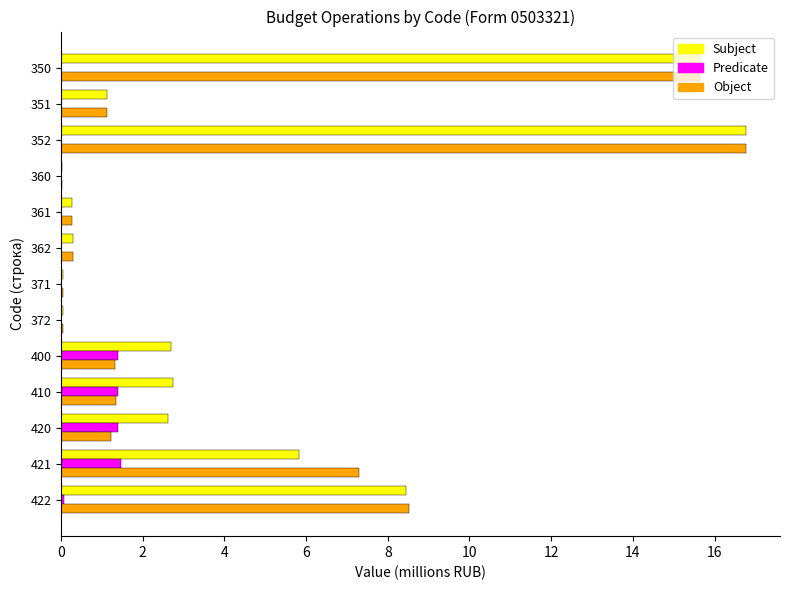

What is the sum of all Object values?

53.9